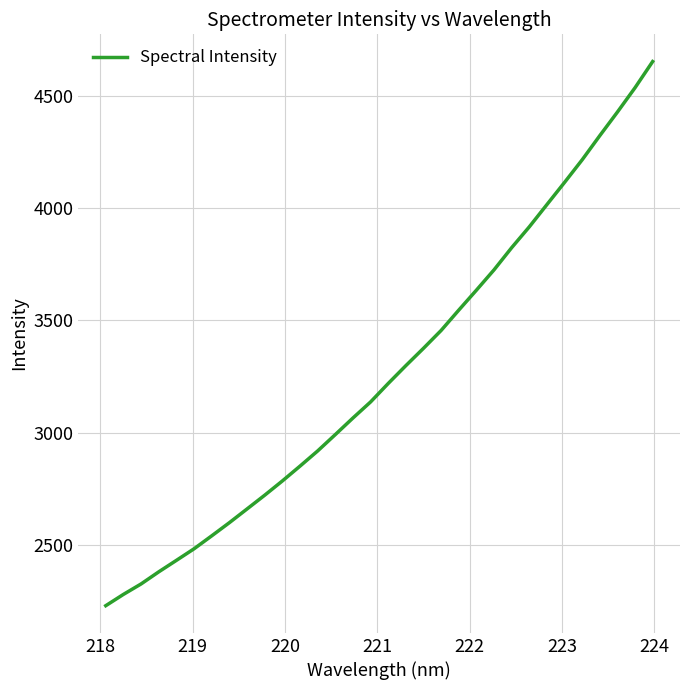

What is the minimum value shown in the chart?

2227.7